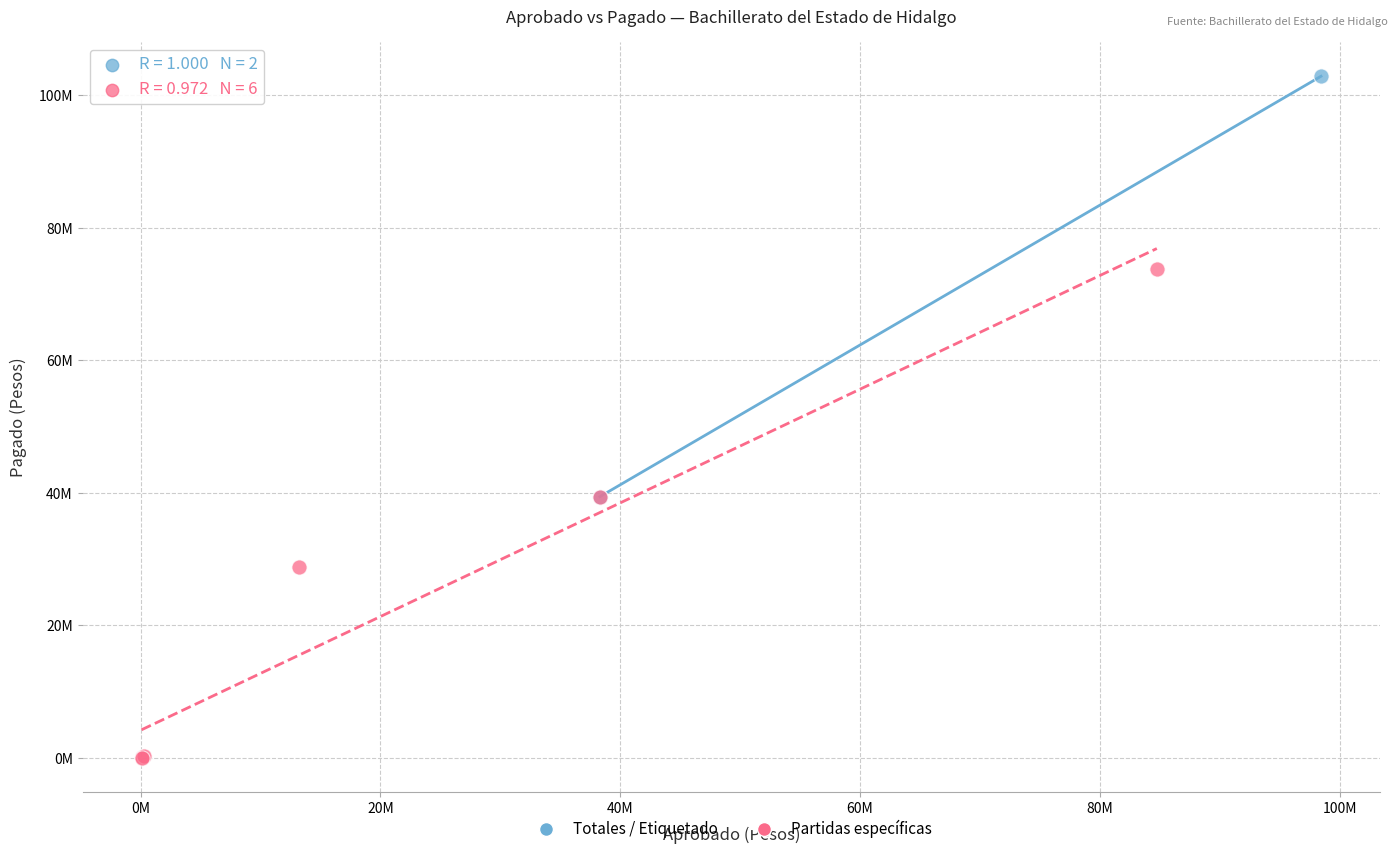

What are all the series names shown in the legend?

Totales / Etiquetado, Partidas específicas